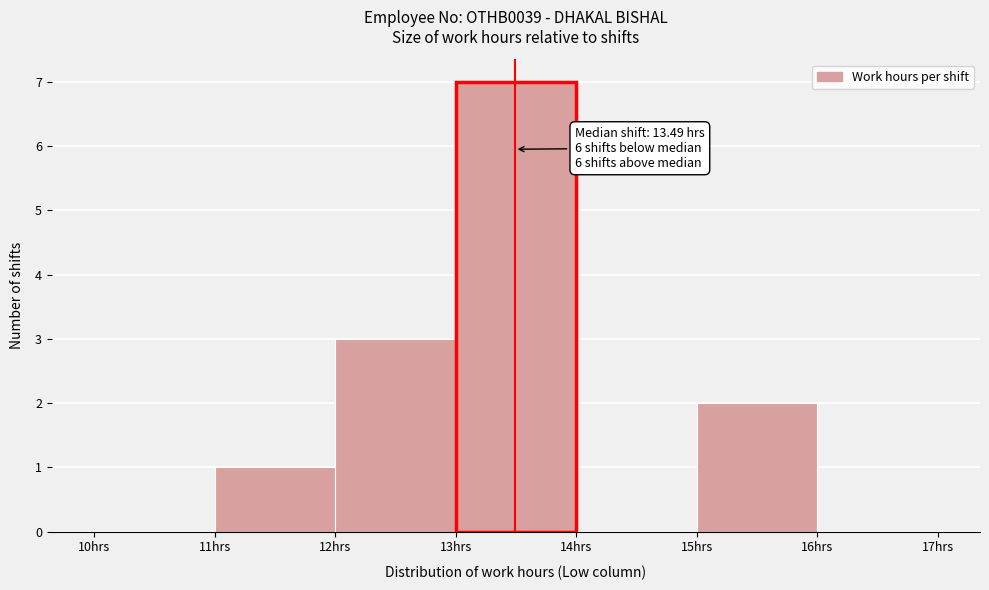

Which range on the x-axis has the tallest bar?

13 to 14